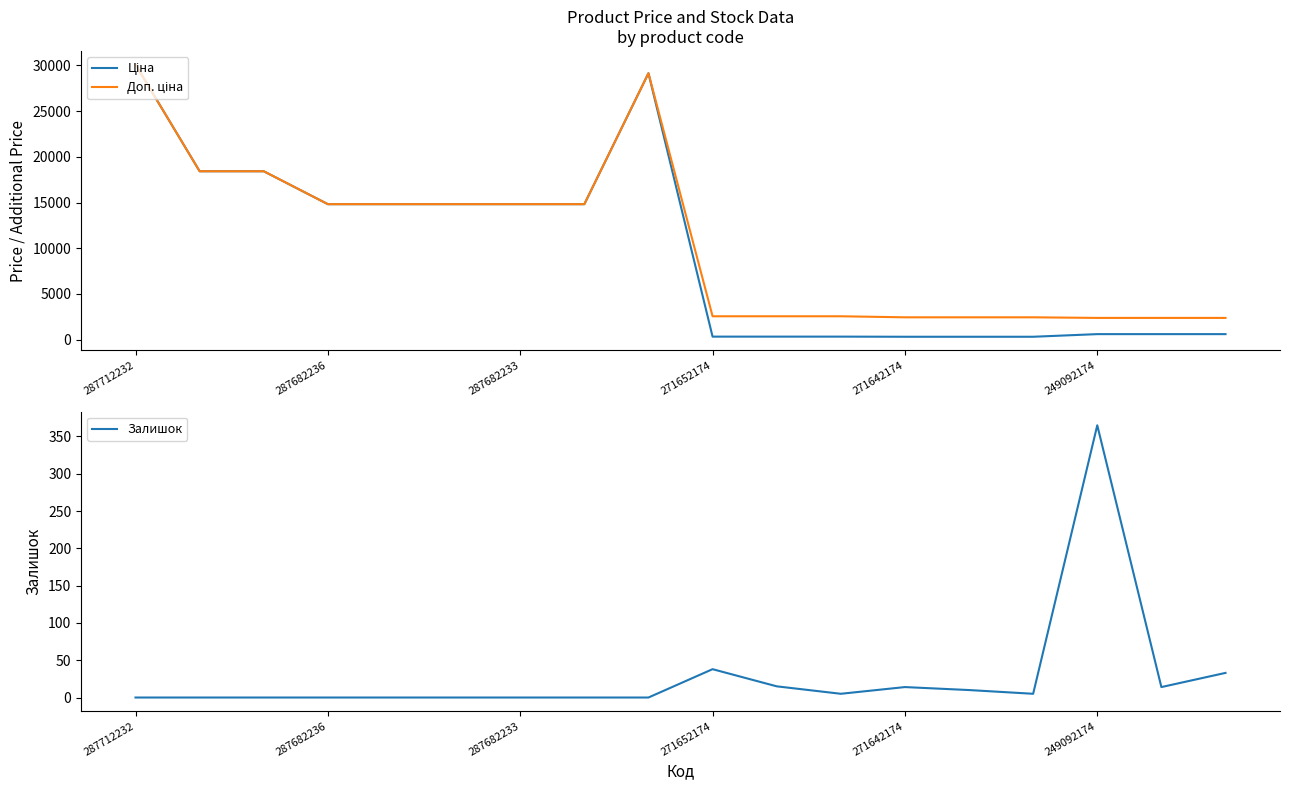

Is it true that Залишок equals 91 at 249092174?

False